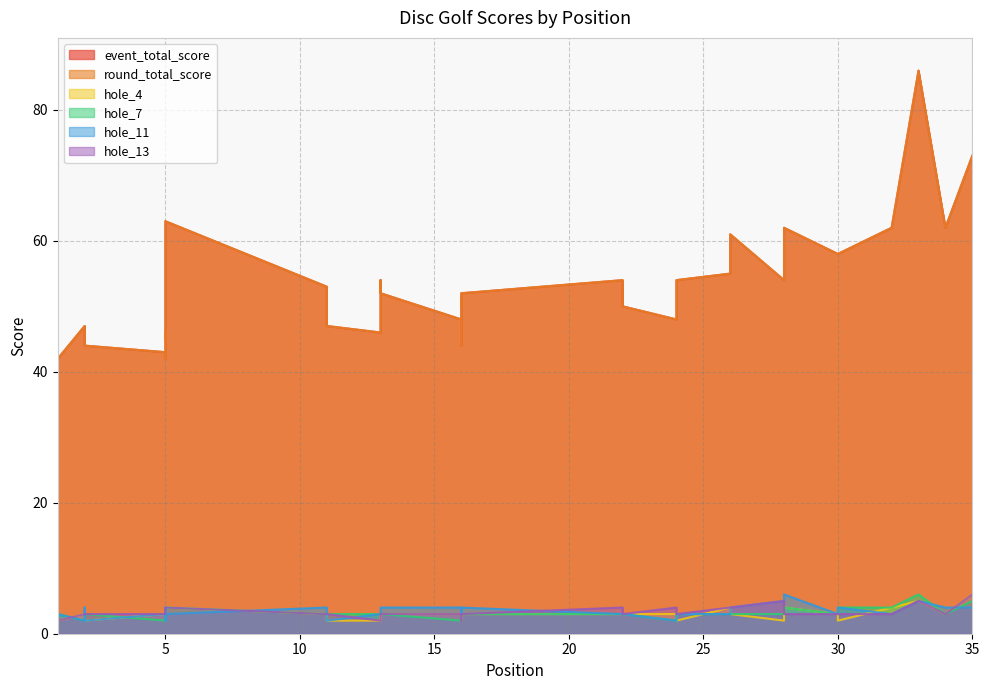

Between 13 and 22, which series saw the biggest shift?

event_total_score